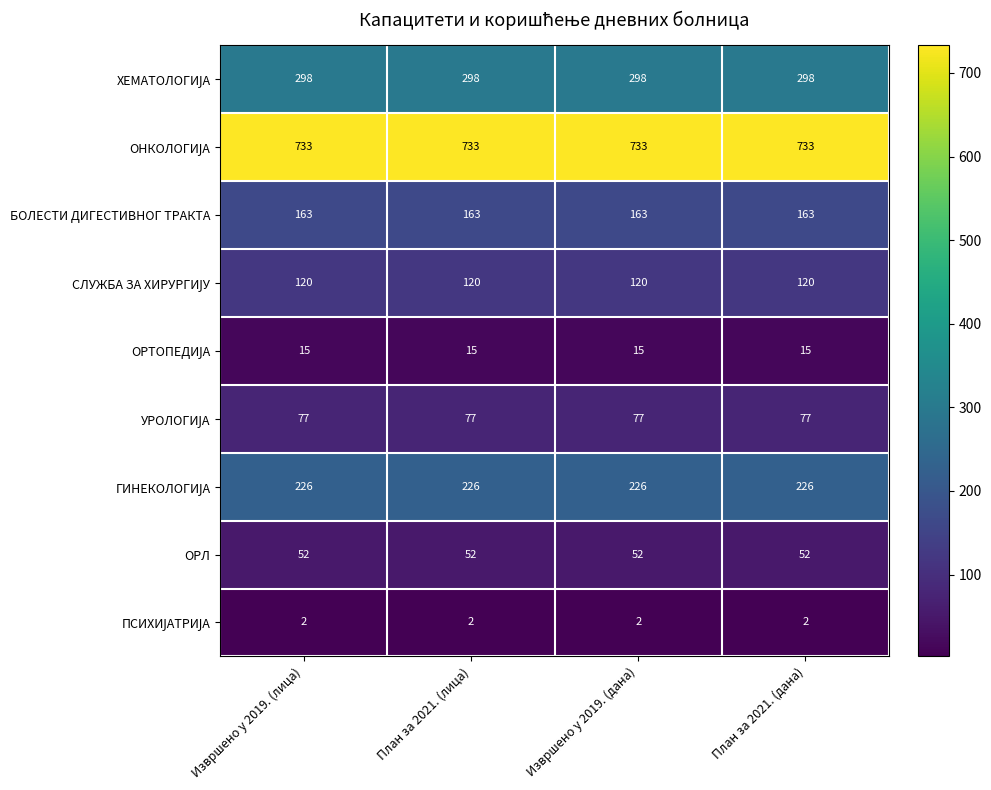

What is the total value across all series at План за 2021. (дана)?

1686